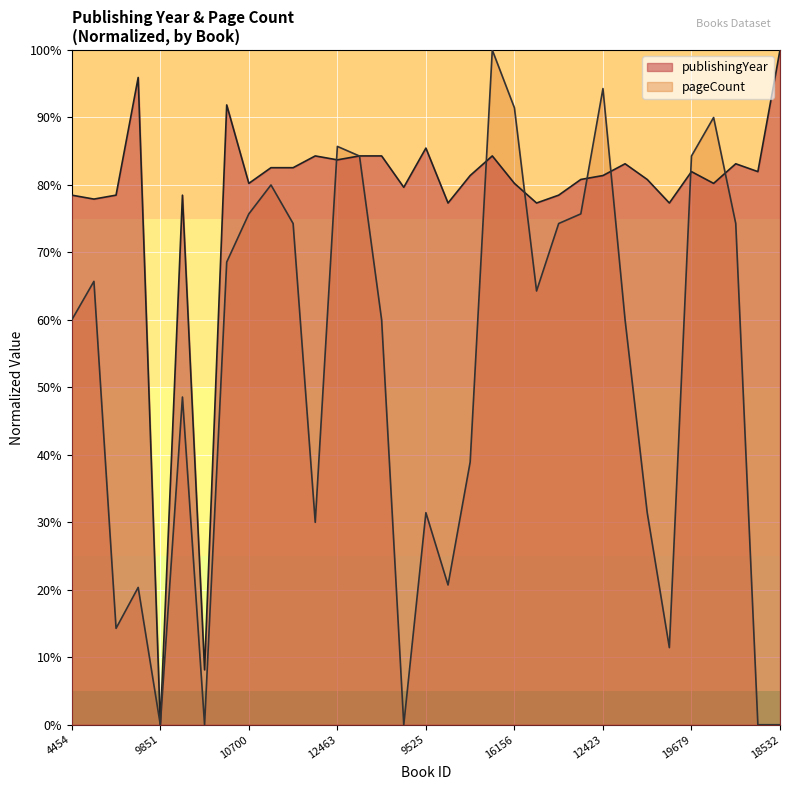

How many interior local peaks does the pageCount series have?

9